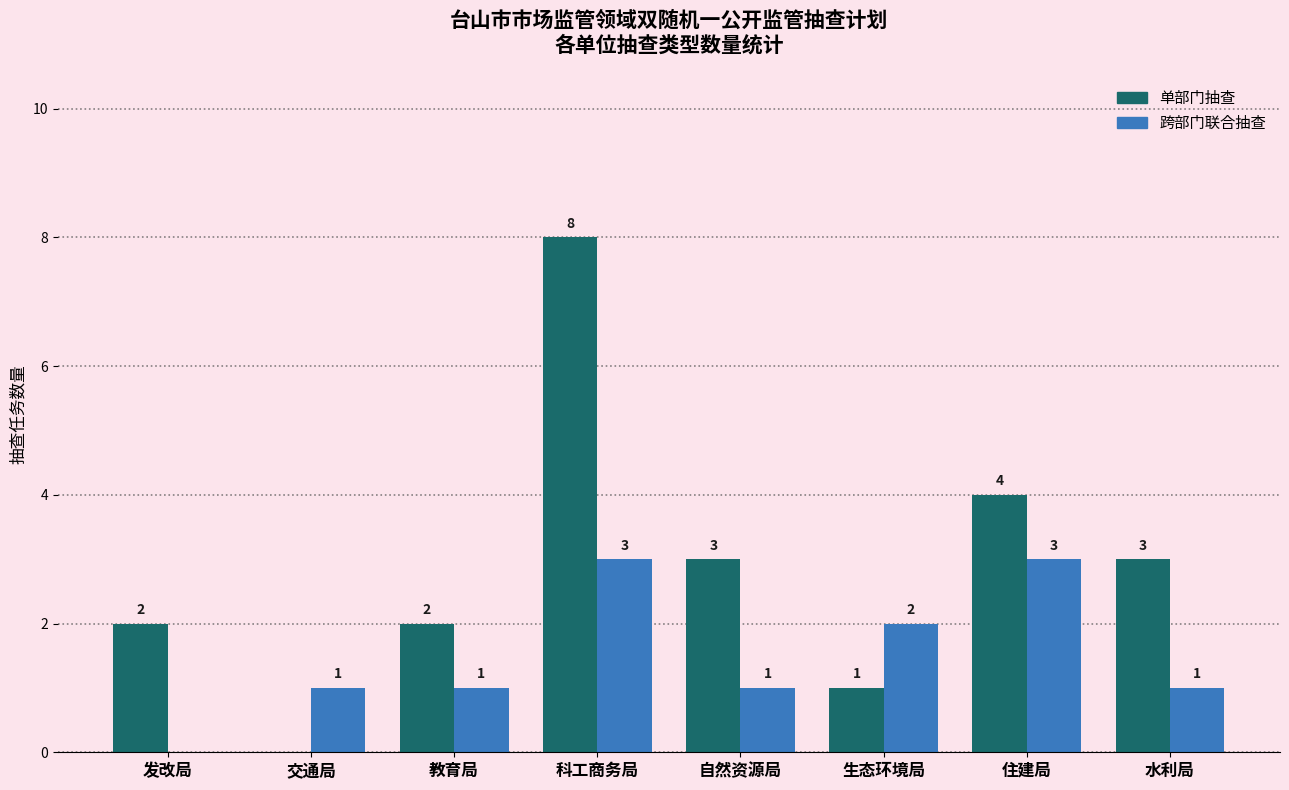

What is the sum of the 单部门抽查 values at 自然资源局 and 科工商务局?

11